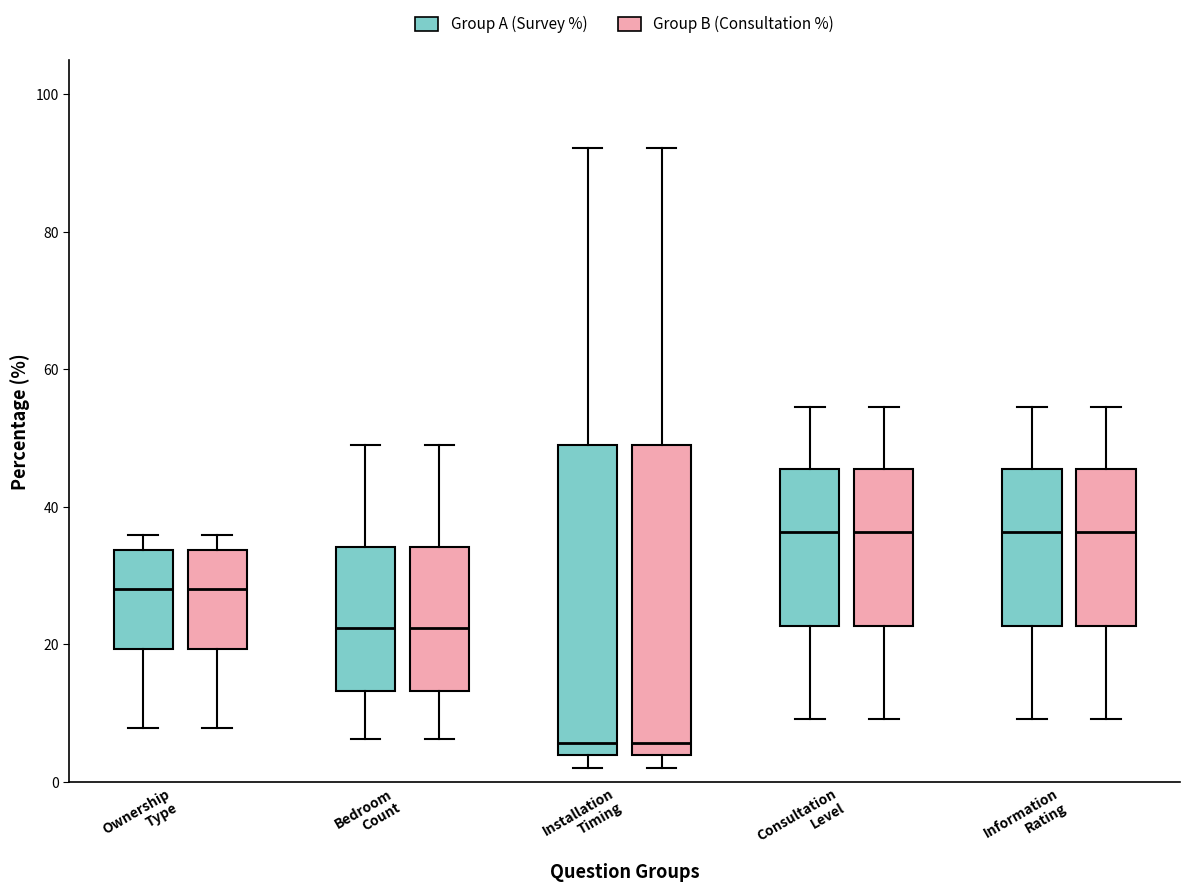

Reading left to right, transcribe this box plot: for each box, give where its median line is, the range the box spans, and where its two whiskers end, as read against the y-axis. The values are not printed on the chart, so give them approximately, as read against the axis.

Ownership Type (Group A (Survey %)): median 28, box 20 to 34, whiskers 8 to 36
Ownership Type (Group B (Consultation %)): median 28, box 20 to 34, whiskers 8 to 36
Bedroom Count (Group A (Survey %)): median 22, box 14 to 34, whiskers 6 to 48
Bedroom Count (Group B (Consultation %)): median 22, box 14 to 34, whiskers 6 to 48
Installation Timing (Group A (Survey %)): median 6, box 4 to 48, whiskers 2 to 92
Installation Timing (Group B (Consultation %)): median 6, box 4 to 48, whiskers 2 to 92
Consultation Level (Group A (Survey %)): median 36, box 22 to 46, whiskers 10 to 54
Consultation Level (Group B (Consultation %)): median 36, box 22 to 46, whiskers 10 to 54
Information Rating (Group A (Survey %)): median 36, box 22 to 46, whiskers 10 to 54
Information Rating (Group B (Consultation %)): median 36, box 22 to 46, whiskers 10 to 54